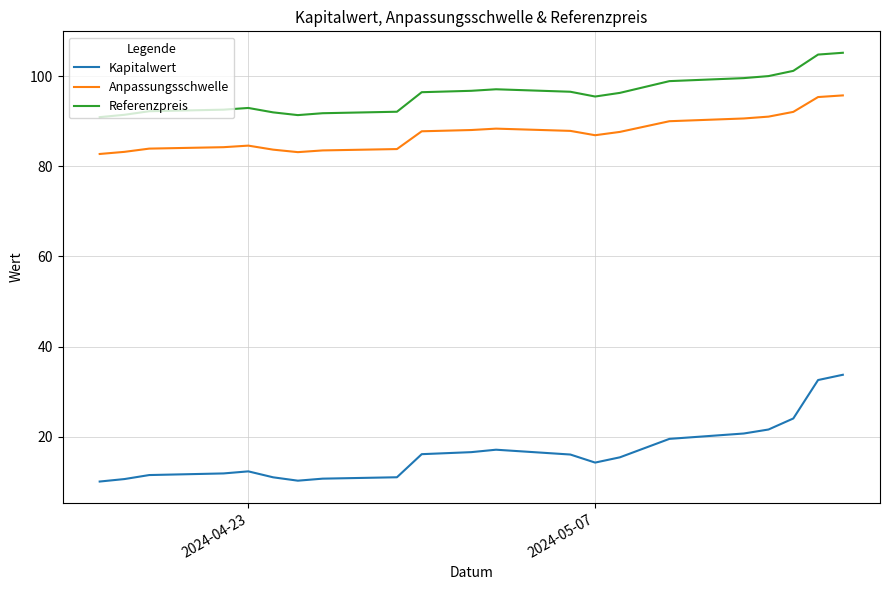

True or false: Referenzpreis and Anpassungsschwelle cross at least once.

False